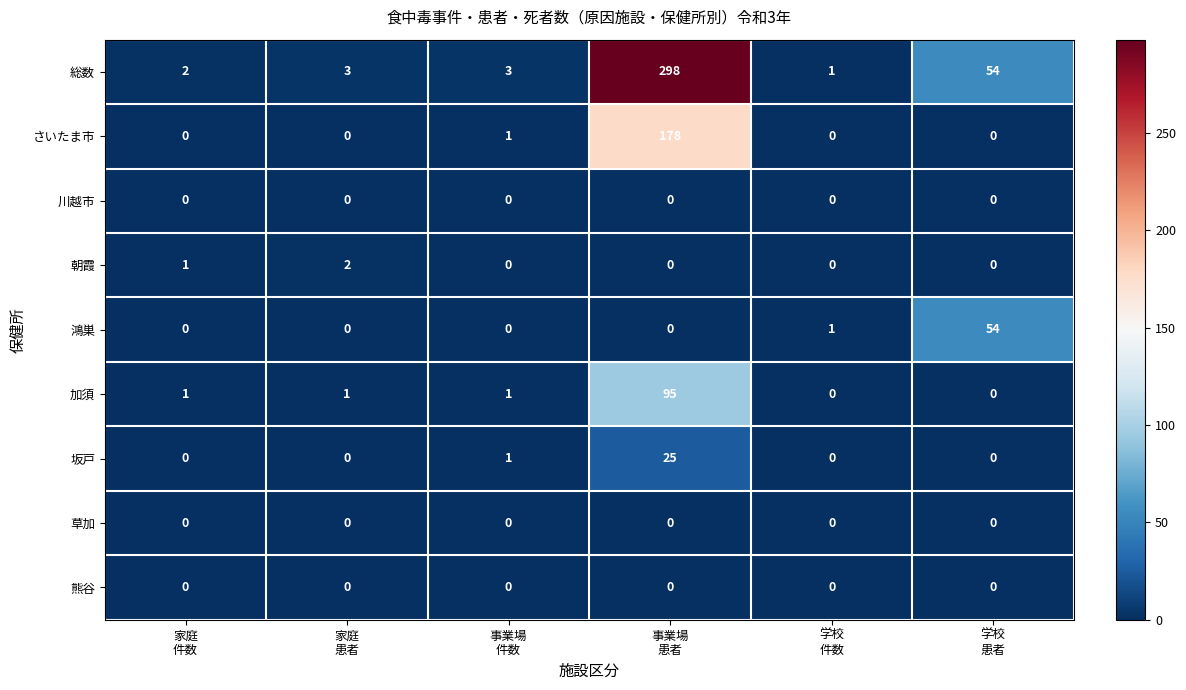

Which series has the largest range (max minus min)?

総数